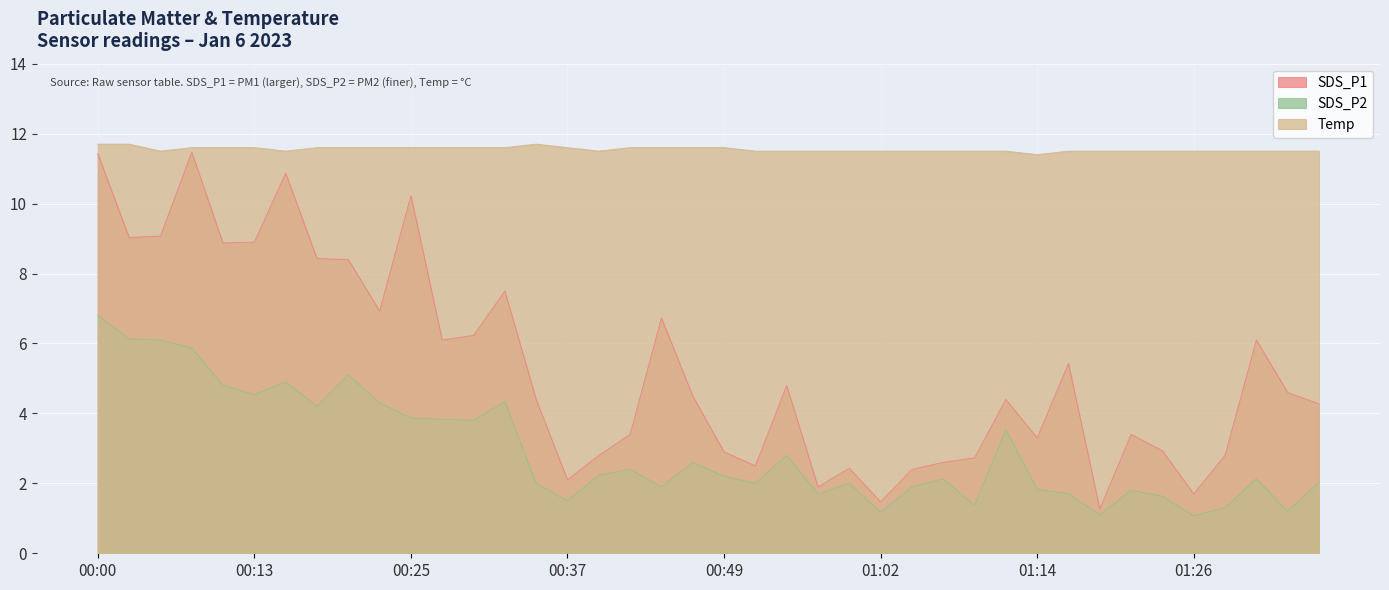

What position from the right is 00:25?

30